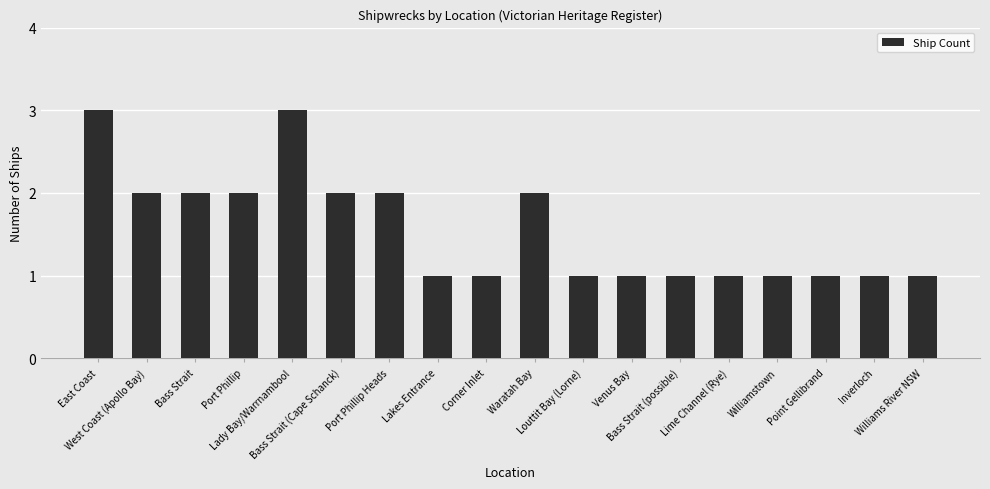

What is the maximum value shown in the chart?

3